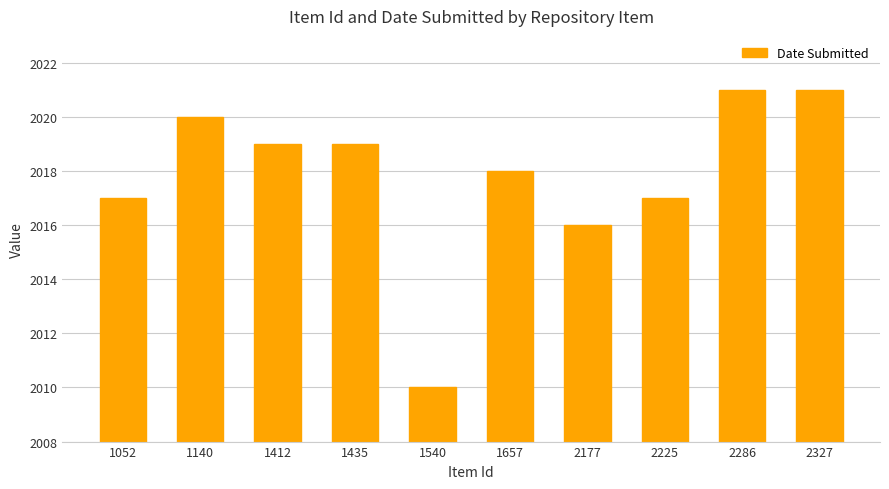

Reading left to right, transcribe all the data shown in this chart.

2017	2020	2019	2019	2010	2018	2016	2017	2021	2021